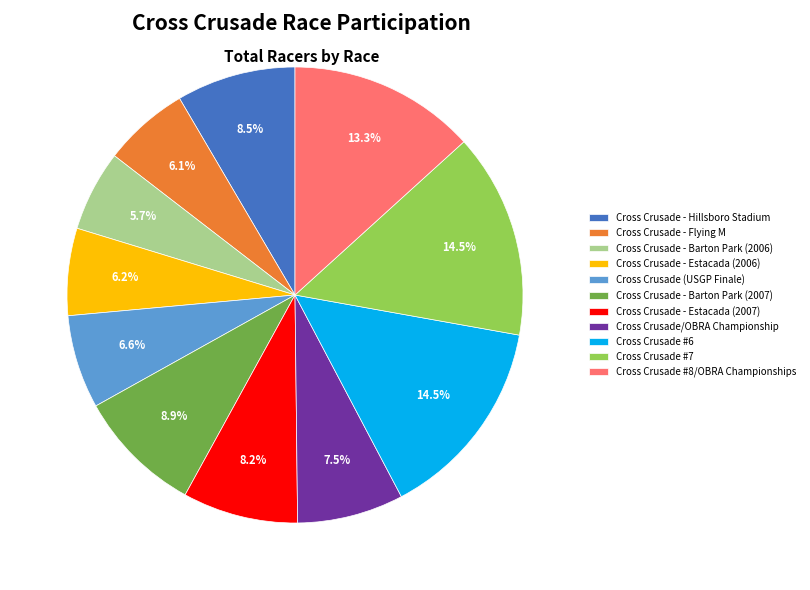

Does Cross Crusade (USGP Finale) account for over 50% of the chart?

No